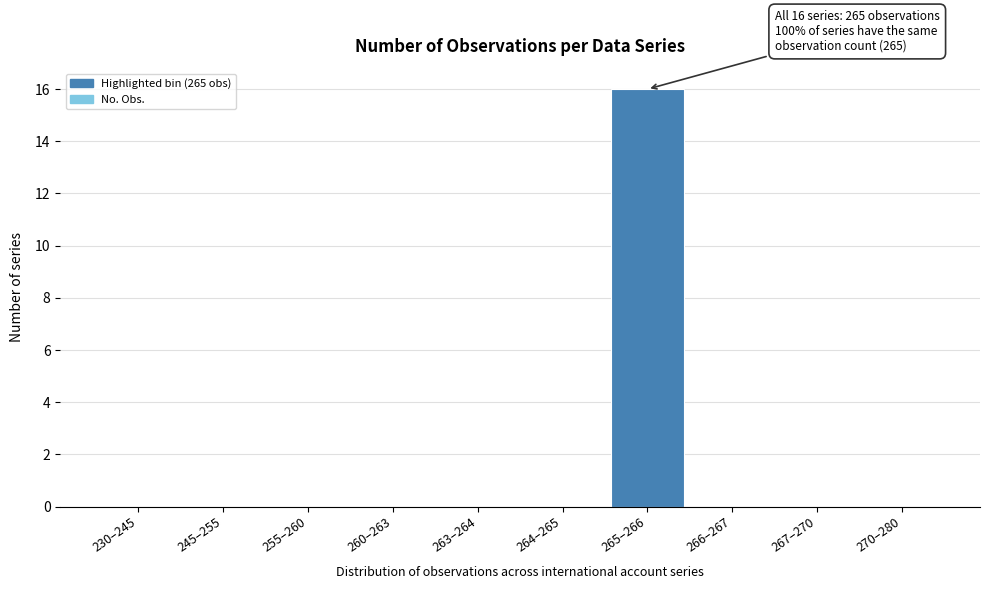

Reading left to right, what are all the values shown in this chart?

230–245=0	245–255=0	255–260=0	260–263=0	263–264=0	264–265=0	265–266=16	266–267=0	267–270=0	270–280=0